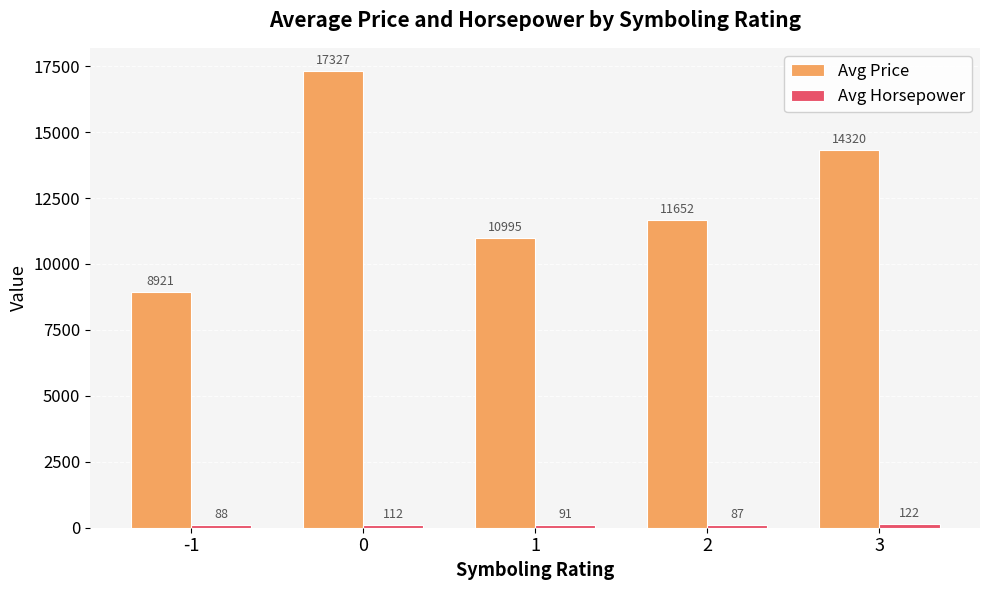

The value of Avg Price at 3 is 21545.8. True or false?

False